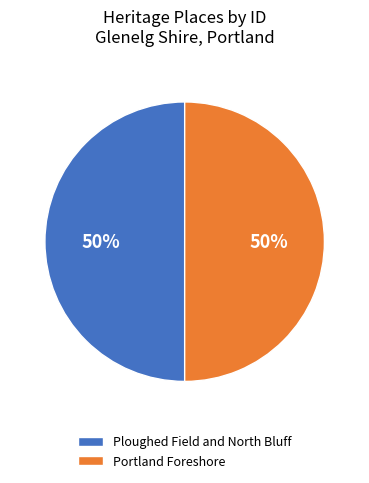

What is the ratio of the value at Portland Foreshore to the value at Ploughed Field and North Bluff?

1.0